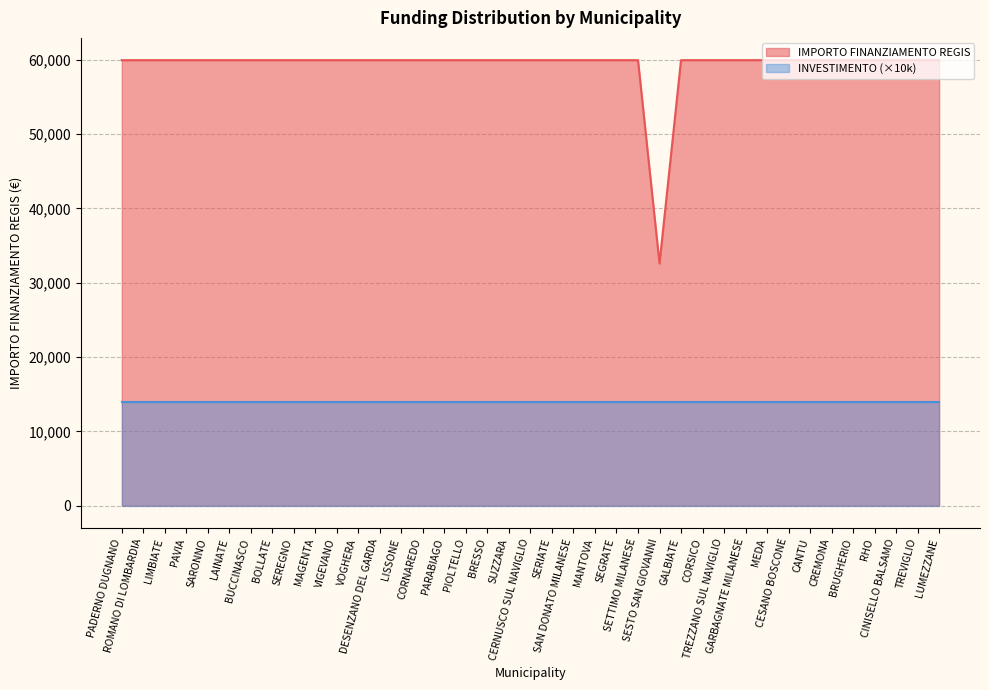

What is the average value?

59264